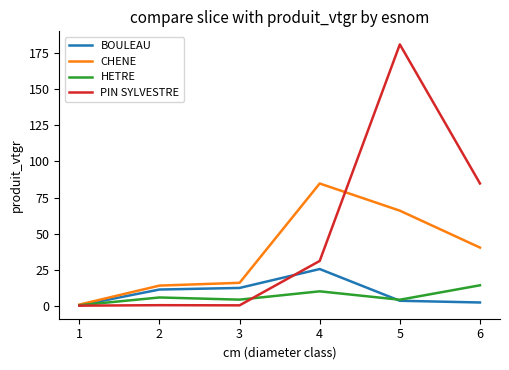

Is it true that CHENE equals 16.4 at 5?

False